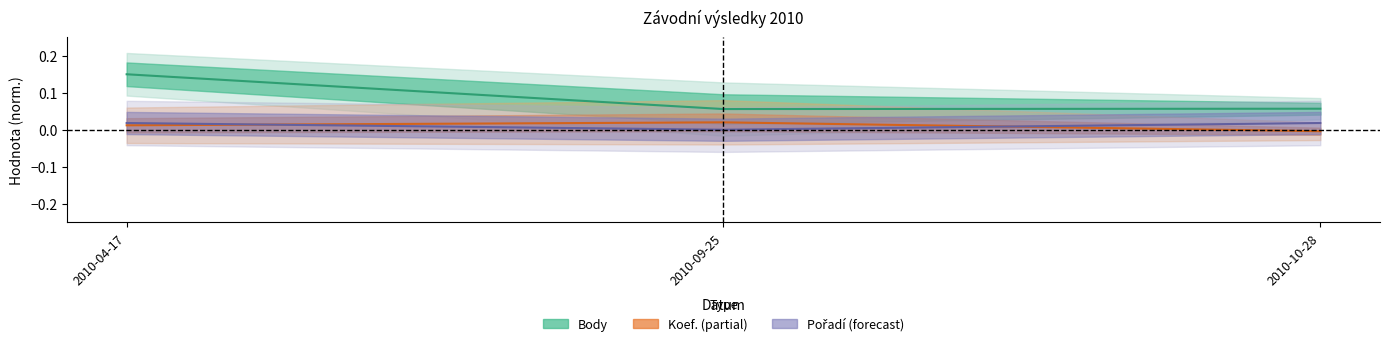

How many lines are shown in the chart?

3